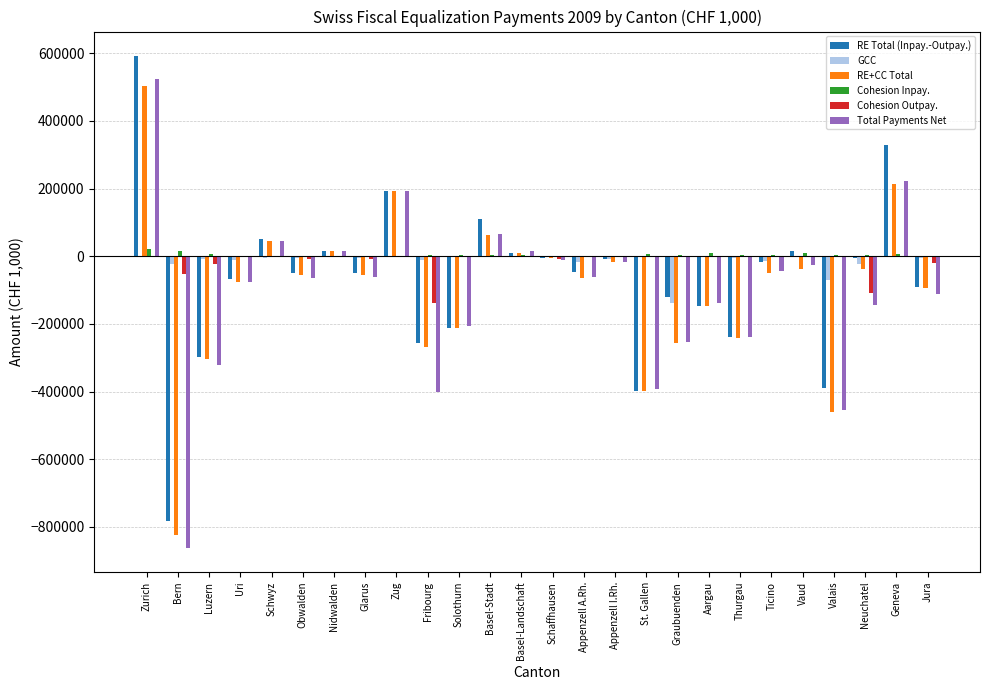

True or false: RE+CC Total has a value of -741336.5 at Valais.

False